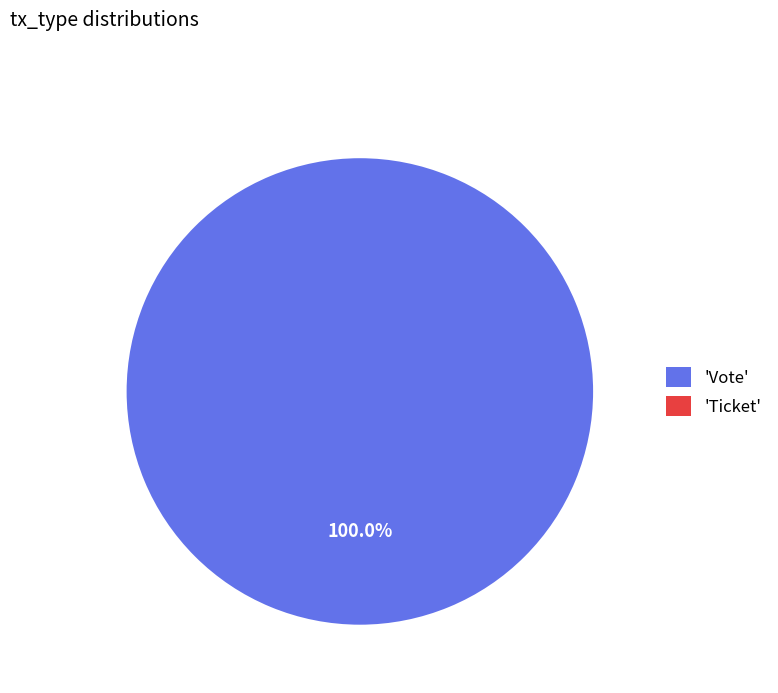

Rank the categories by value from lowest to highest.

Ticket, Vote